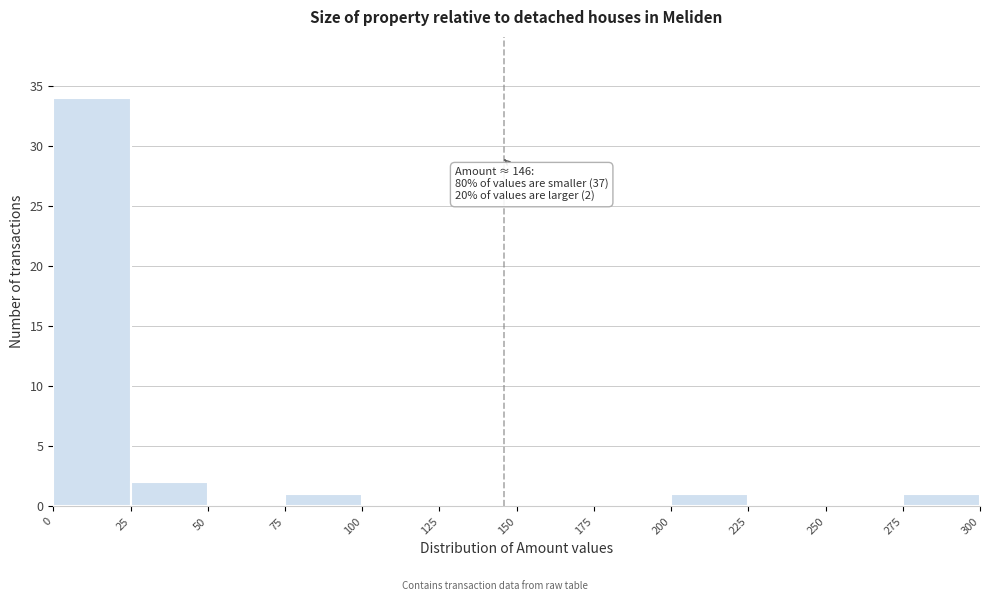

Over which range of the x-axis is the bar tallest?

0 to 25